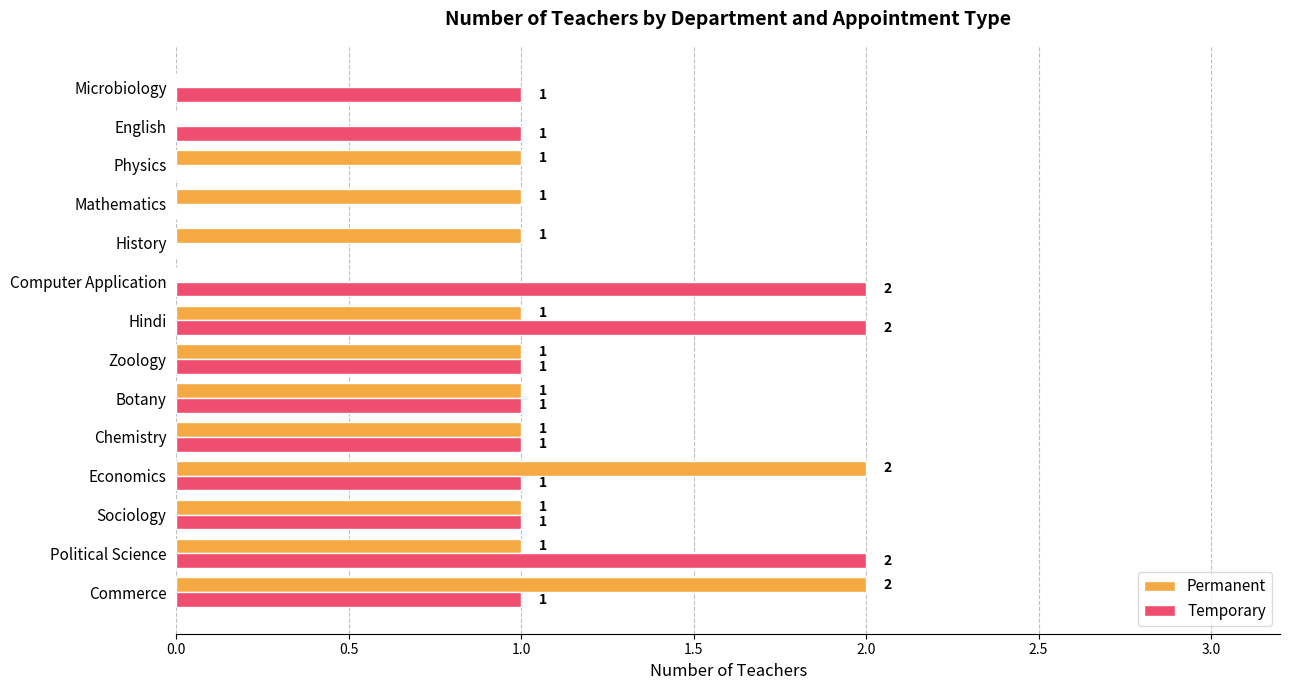

Count the number of categories in the chart.

14